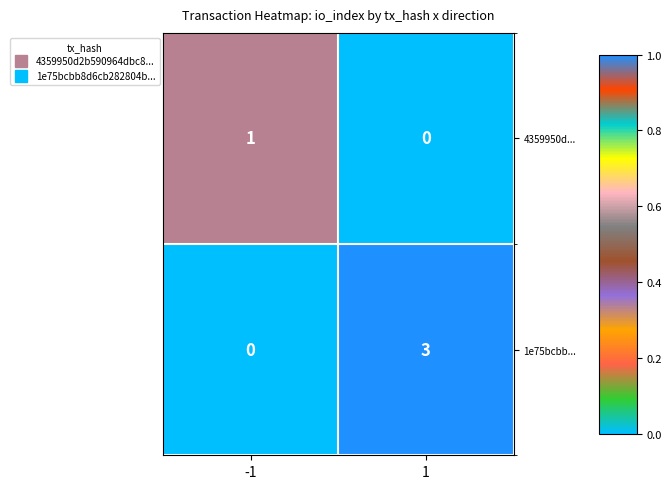

At 1, list the series in order from smallest to largest.

4359950d..., 1e75bcbb...